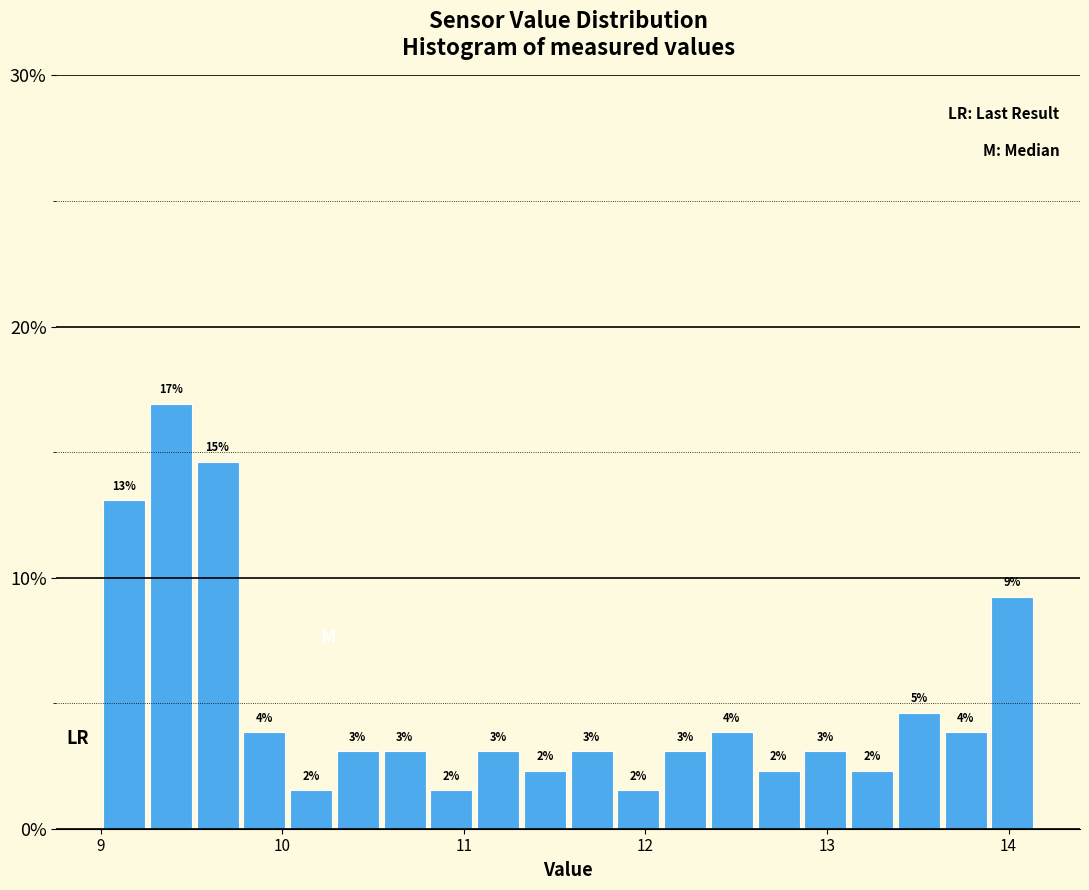

Read against the x-axis, roughly where is the centre of the tallest bar?

9.4